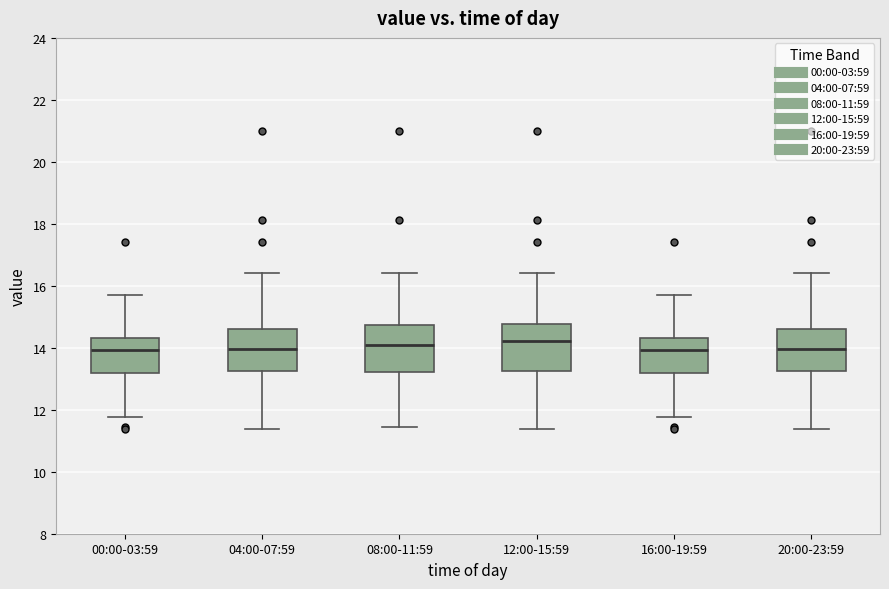

Reading left to right, read every box against the y-axis: the position of its median line, the range the box covers, and the ends of its whiskers. The values are not printed on the chart, so give them approximately, as read against the axis.

00:00-03:59: median 14.0, box 13.2 to 14.4, whiskers 11.8 to 15.8
04:00-07:59: median 14.0, box 13.2 to 14.6, whiskers 11.4 to 16.4
08:00-11:59: median 14.0, box 13.2 to 14.8, whiskers 11.4 to 16.4
12:00-15:59: median 14.2, box 13.2 to 14.8, whiskers 11.4 to 16.4
16:00-19:59: median 14.0, box 13.2 to 14.4, whiskers 11.8 to 15.8
20:00-23:59: median 14.0, box 13.2 to 14.6, whiskers 11.4 to 16.4